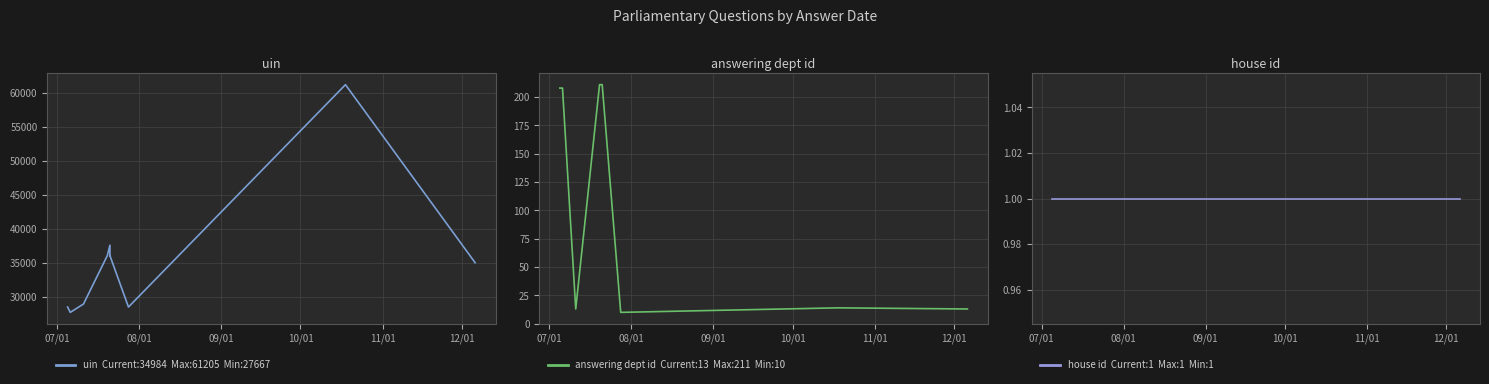

At which category does the chart reach its minimum across all series?

07/01